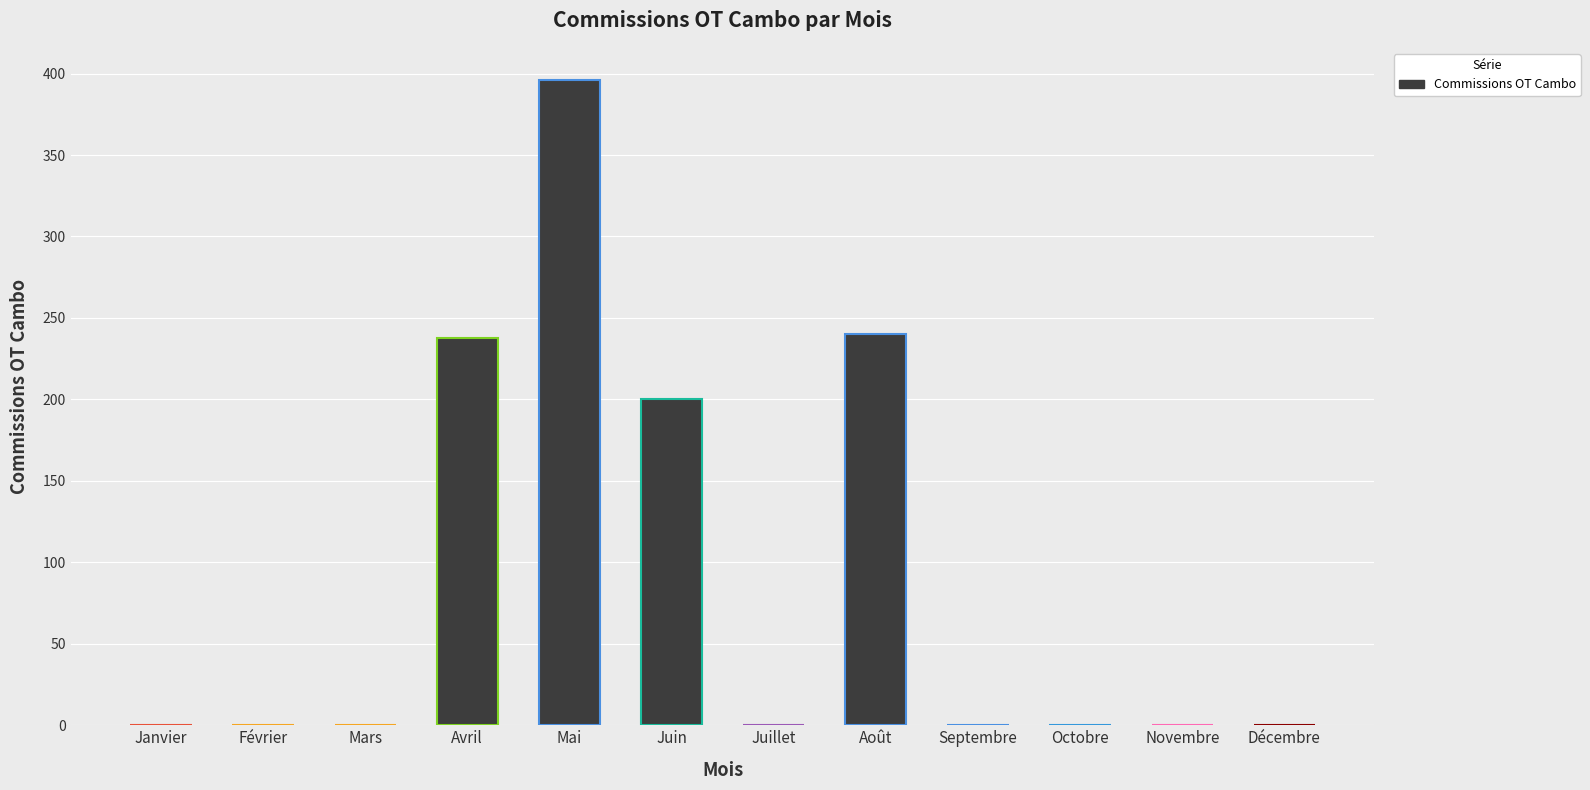

What is the greatest value displayed?

396